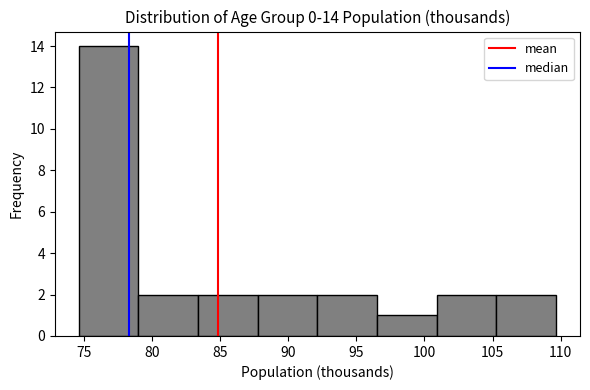

Over which range of the x-axis is the bar tallest?

74.5 to 79.0